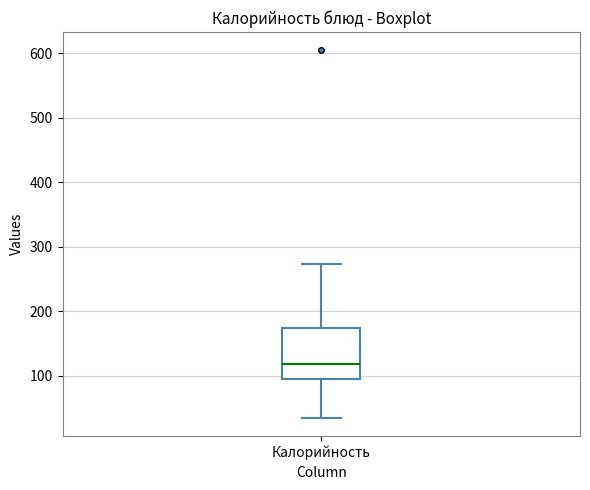

Read this box plot against the y-axis: the position of the median line, the range covered by the box, and the ends of both whiskers. The values are not printed on the chart, so give them approximately, as read against the axis.

median 120, box 90 to 170, whiskers 40 to 270